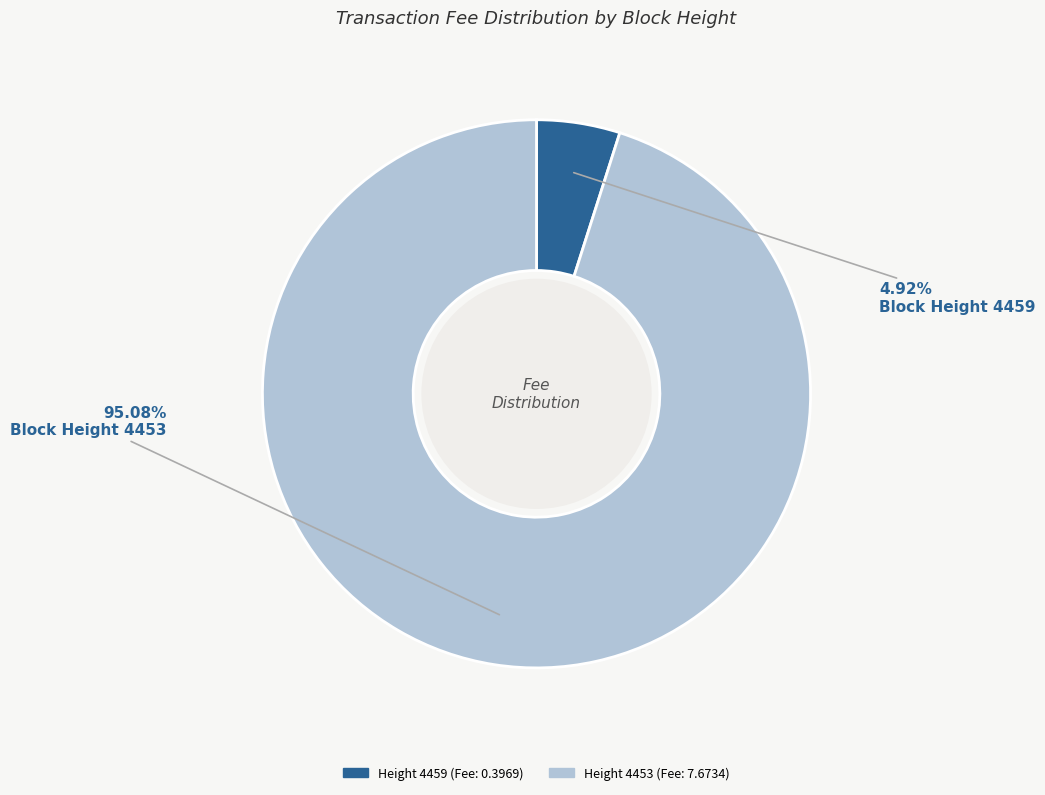

Is there a majority slice in this chart?

Yes